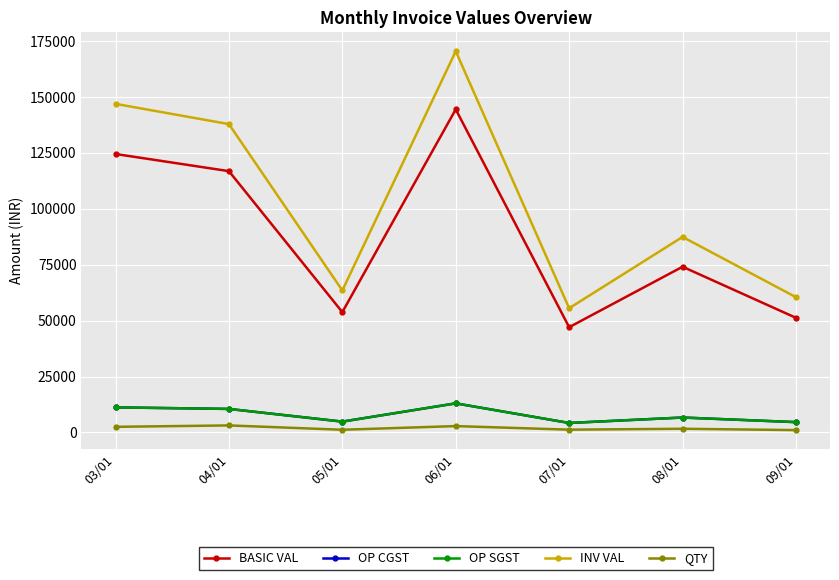

How many lines are shown in the chart?

5